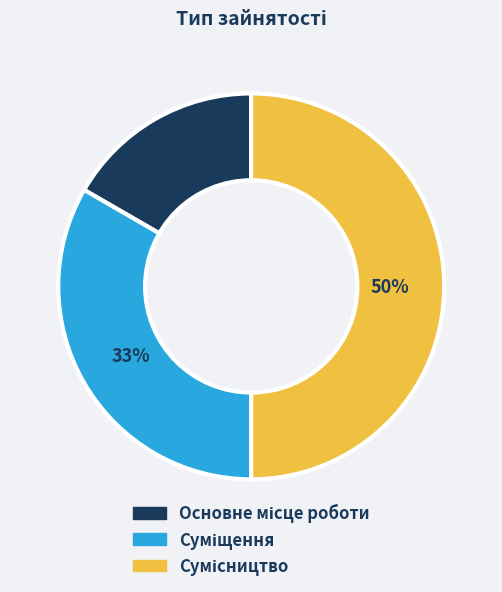

To the nearest percent, what is the difference between the largest and smallest slice percentages?

33%